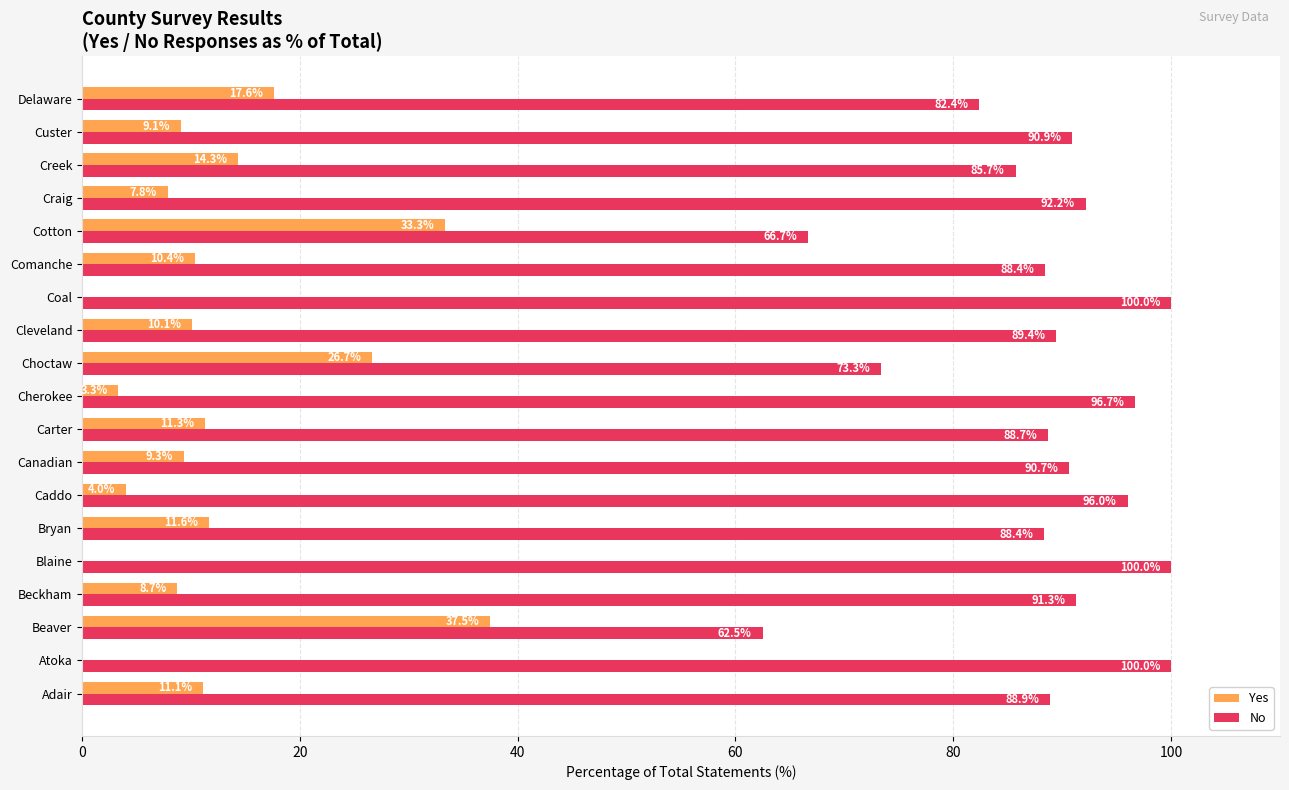

What is the maximum value for Yes?

37.5